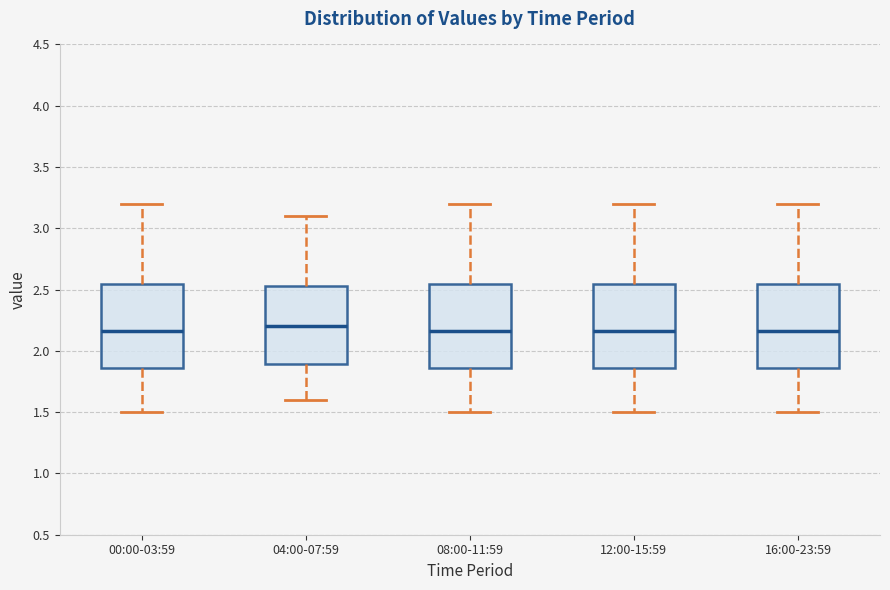

Reading left to right, read every box against the y-axis: the position of its median line, the range the box covers, and the ends of its whiskers. The values are not printed on the chart, so give them approximately, as read against the axis.

00:00-03:59: median 2.15, box 1.85 to 2.55, whiskers 1.50 to 3.20
04:00-07:59: median 2.20, box 1.90 to 2.55, whiskers 1.60 to 3.10
08:00-11:59: median 2.15, box 1.85 to 2.55, whiskers 1.50 to 3.20
12:00-15:59: median 2.15, box 1.85 to 2.55, whiskers 1.50 to 3.20
16:00-23:59: median 2.15, box 1.85 to 2.55, whiskers 1.50 to 3.20